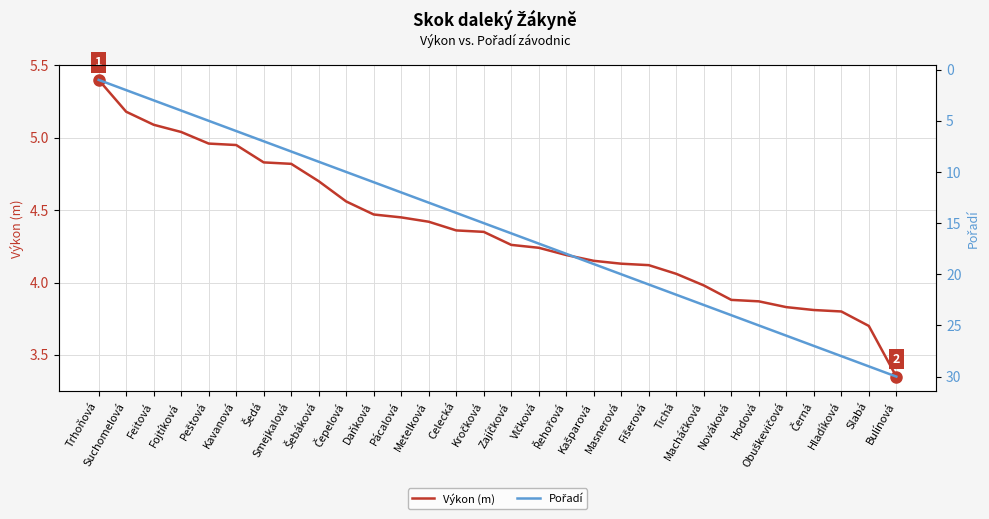

Where does the Pořadí series first go above 16?

Vlčková